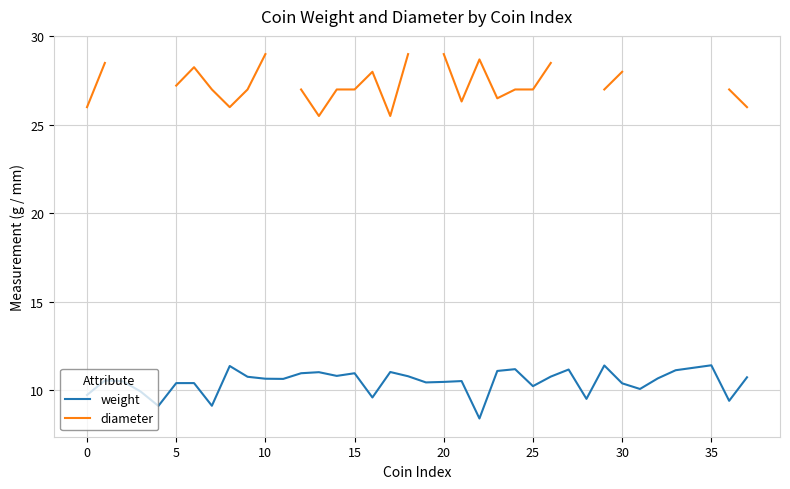

What is the difference between the highest and lowest values at 18?

18.2